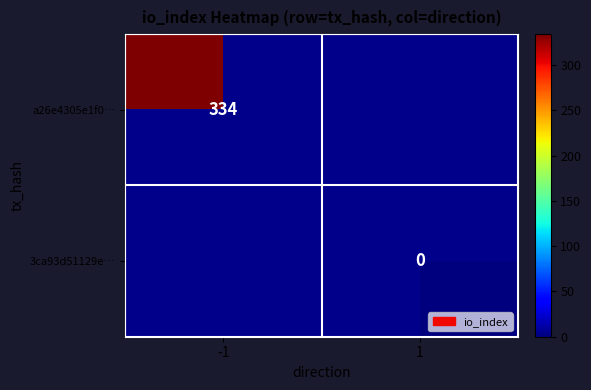

Which label corresponds to the smallest value in the chart?

1